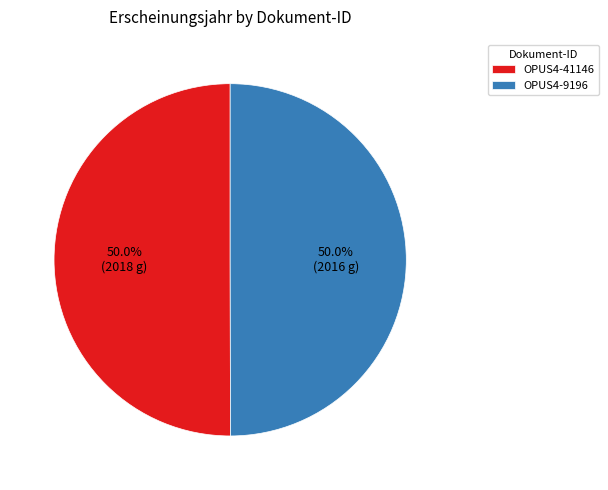

True or false: OPUS4-41146 accounts for 38% of the total.

False